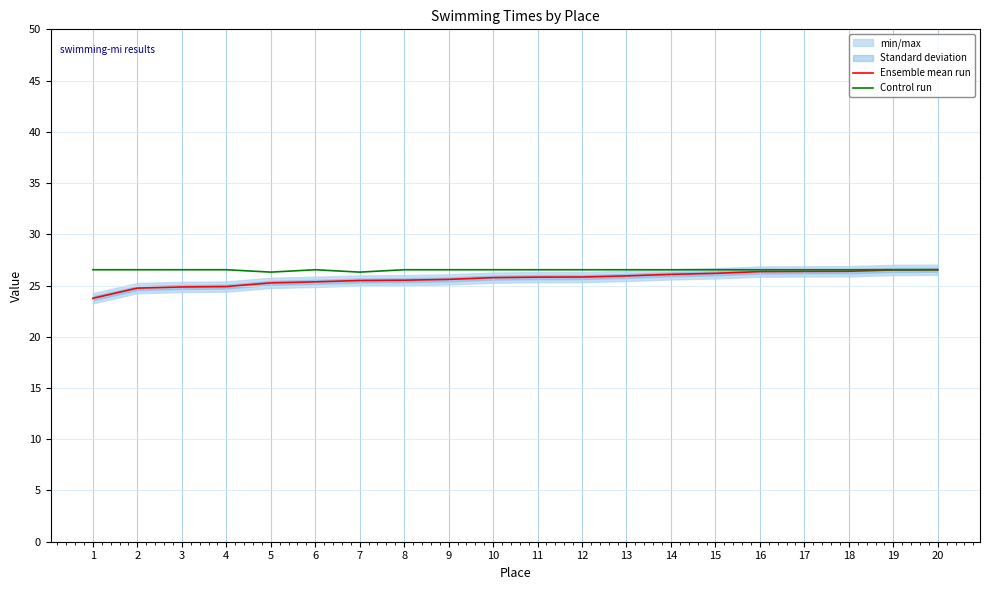

What is the difference between the Ensemble mean run values at 10 and 20?

0.8